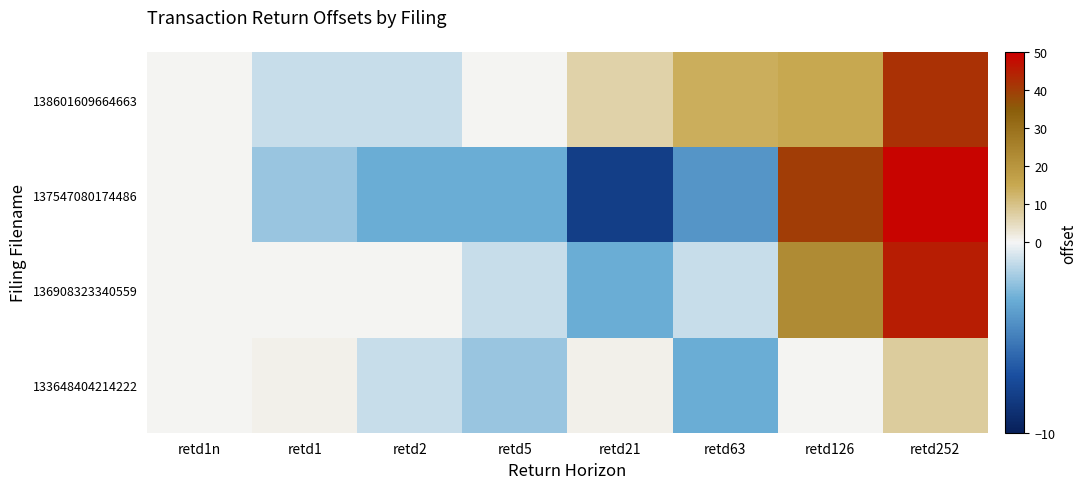

Reading right to left, list all the values displayed in this chart.

138601609664663: retd252=42	retd126=15	retd63=14	retd21=7	retd5=0	retd2=-1	retd1=-1	retd1n=0
137547080174486: retd252=49	retd126=40	retd63=-4	retd21=-8	retd5=-3	retd2=-3	retd1=-2	retd1n=0
136908323340559: retd252=45	retd126=23	retd63=-1	retd21=-3	retd5=-1	retd2=0	retd1=0	retd1n=0
133648404214222: retd252=8	retd126=0	retd63=-3	retd21=1	retd5=-2	retd2=-1	retd1=1	retd1n=0